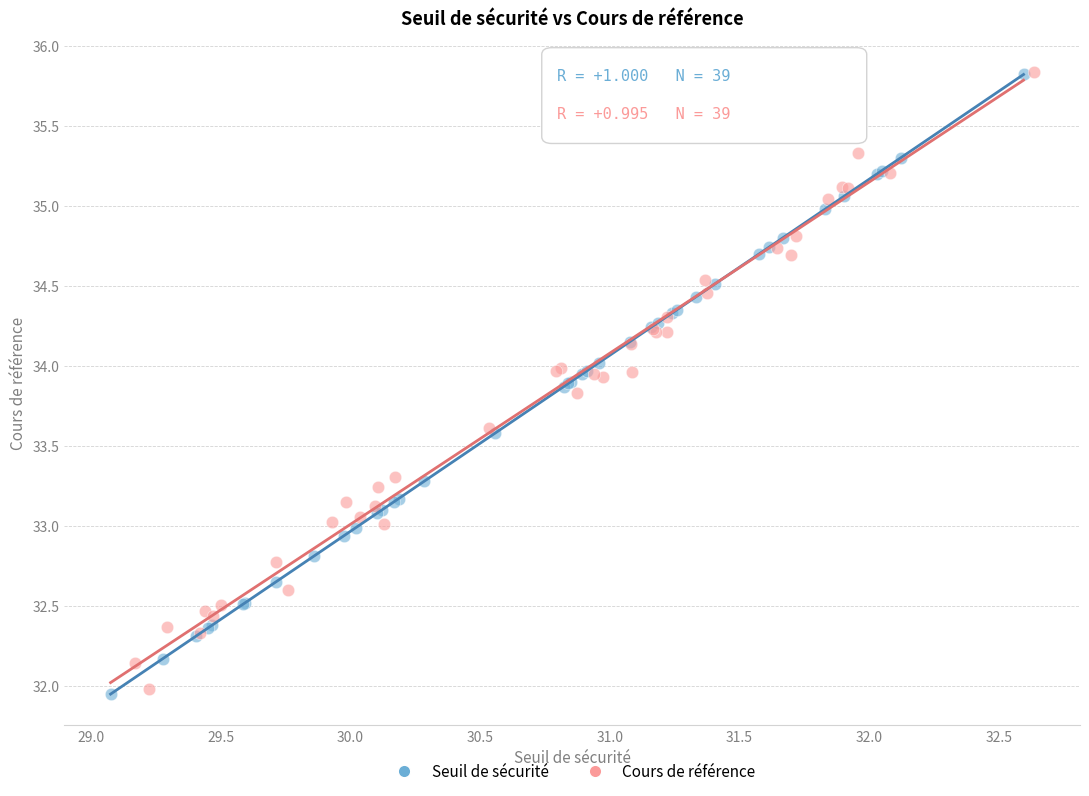

Which series has the largest Y range (max minus min)?

Seuil de sécurité